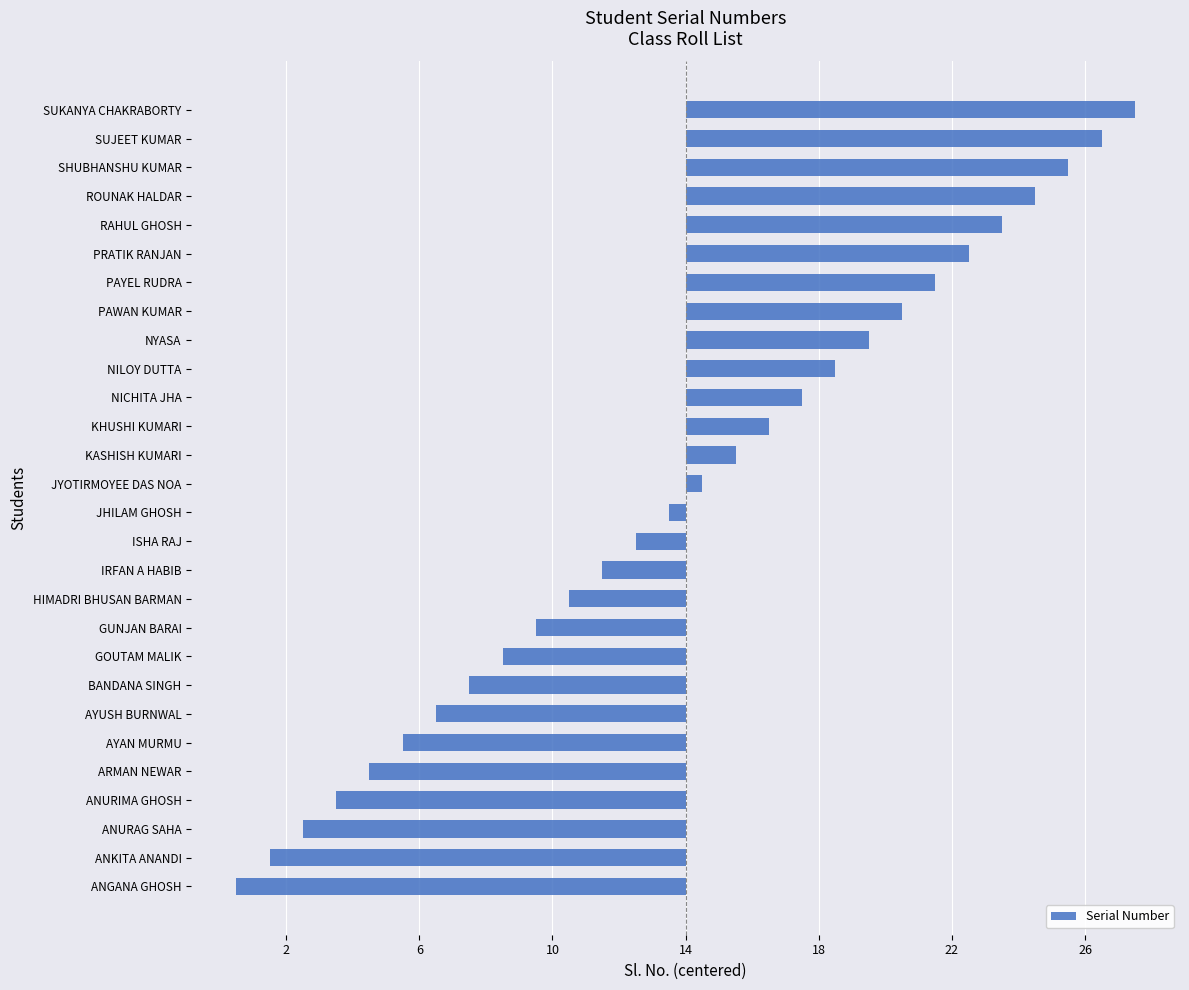

What is the minimum value shown in the chart?

-13.5